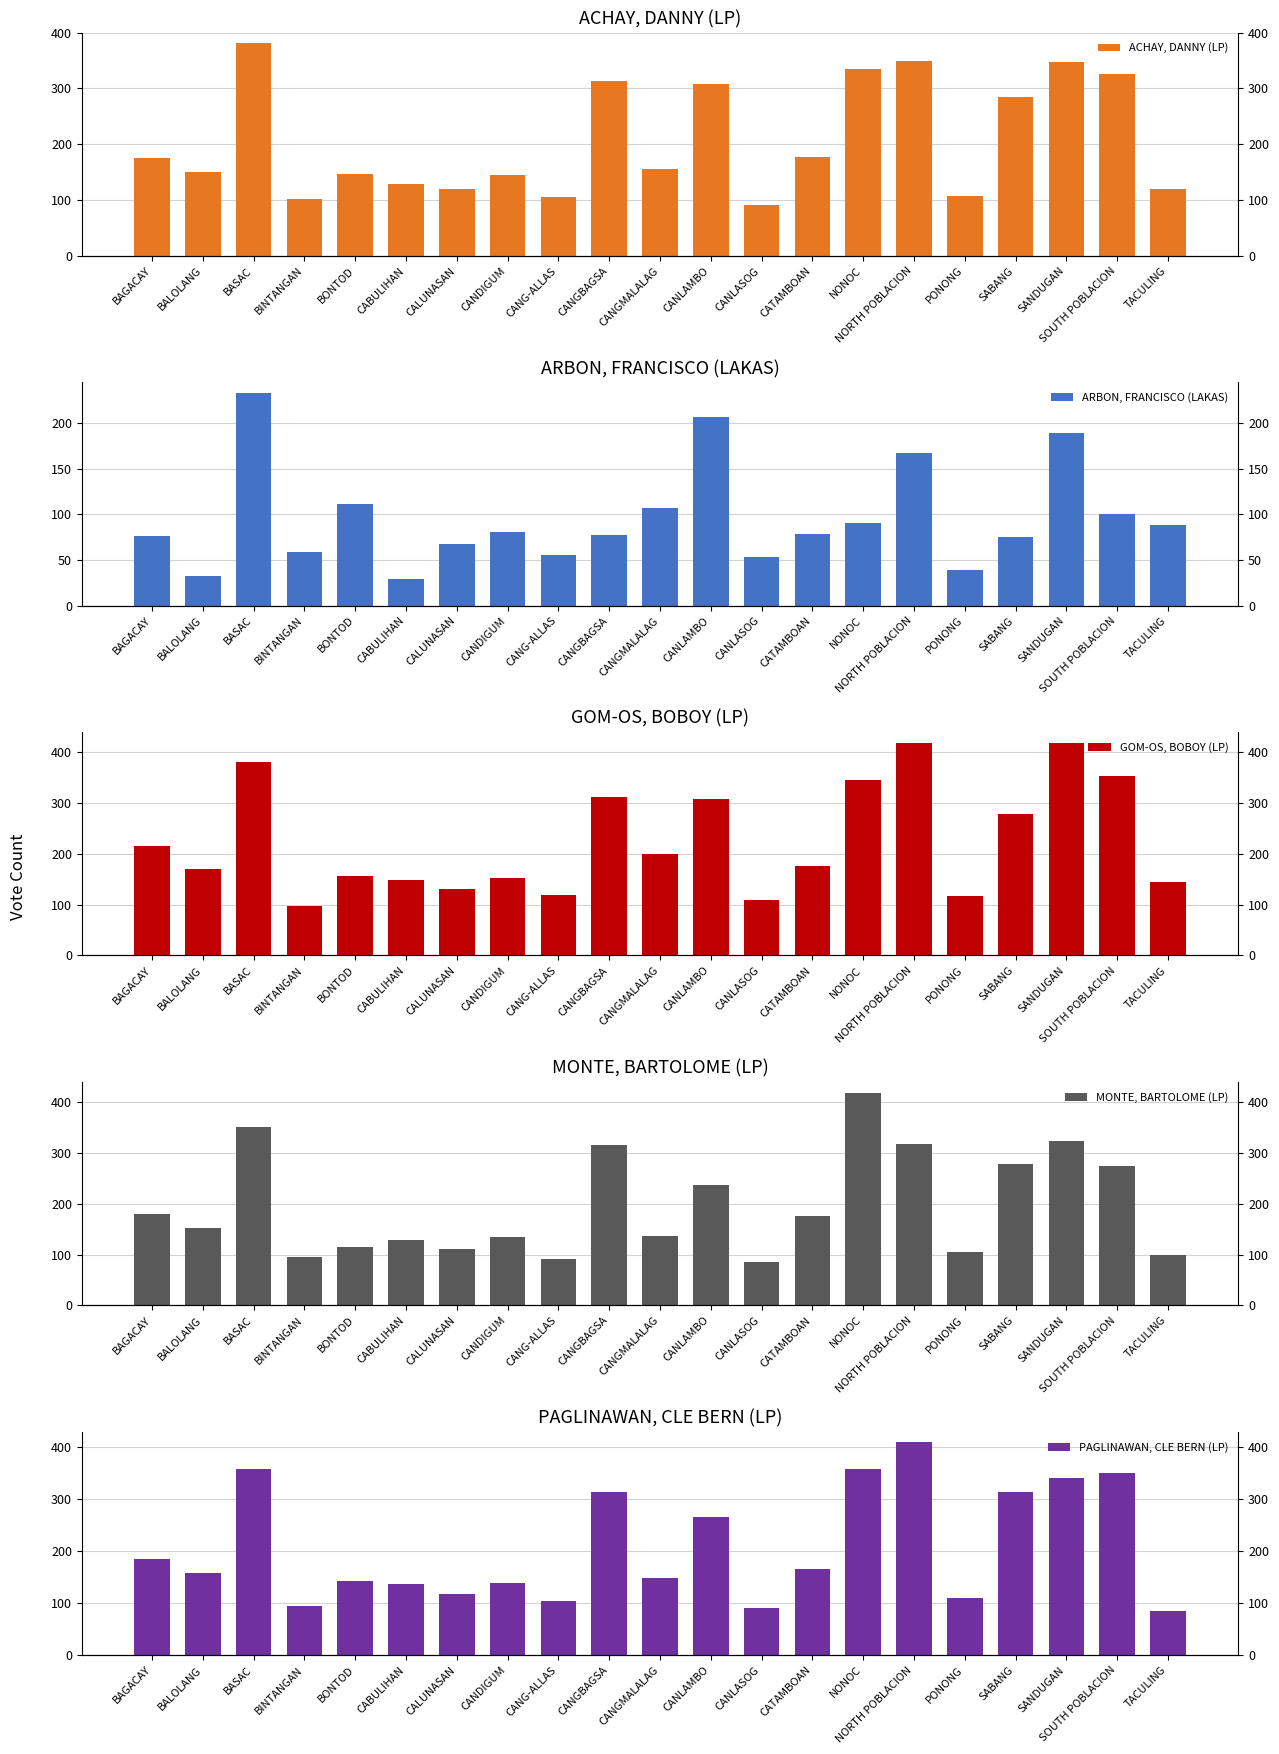

What is the sum of all PAGLINAWAN, CLE BERN (LP) values?

4369